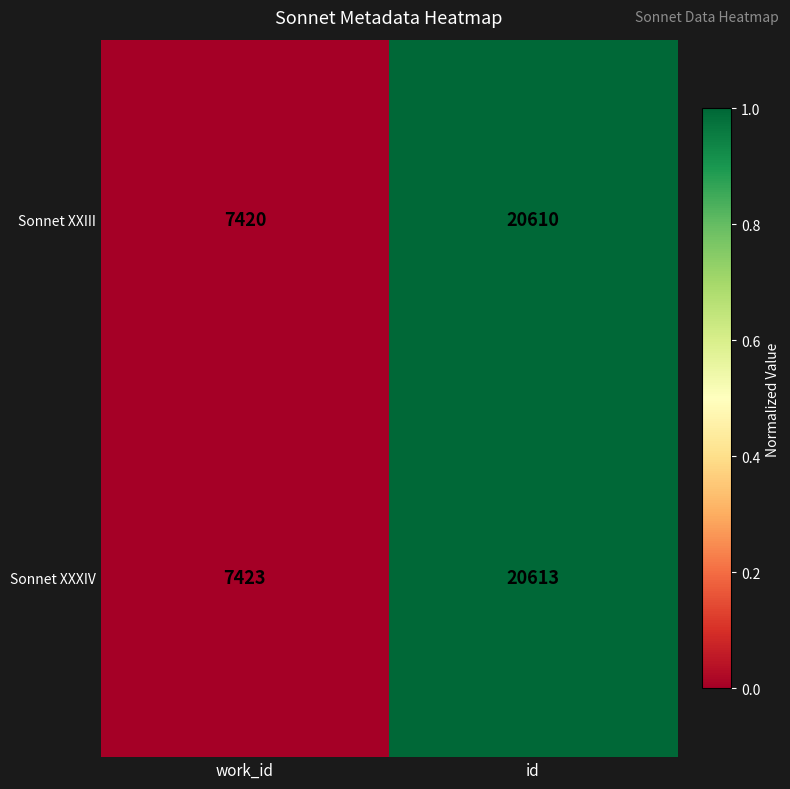

What is the maximum value shown in the chart?

20613